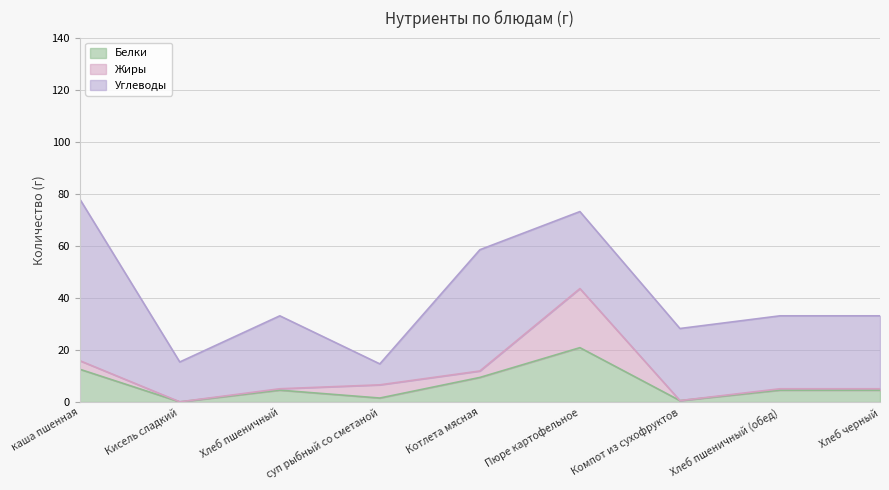

How many lines are shown in the chart?

3